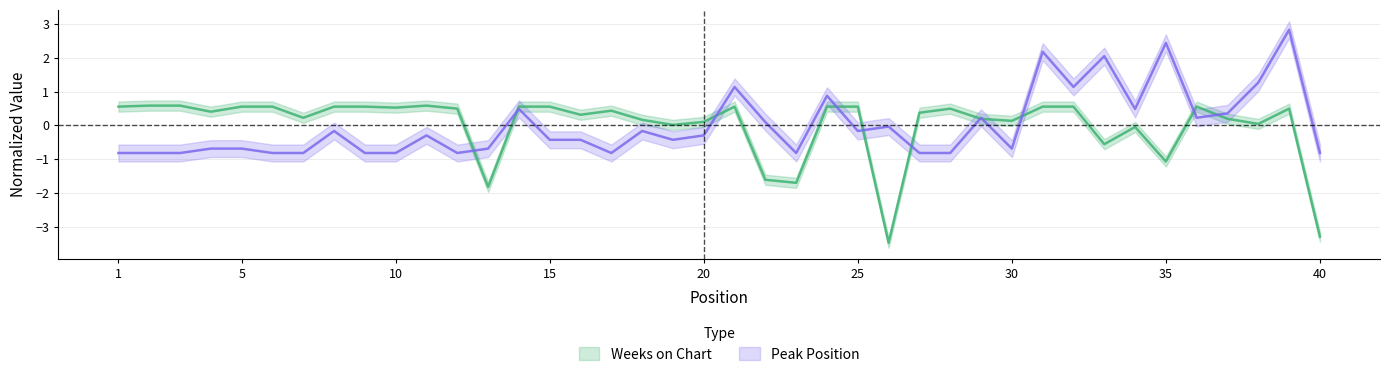

Does the chart have visible grid lines?

Yes